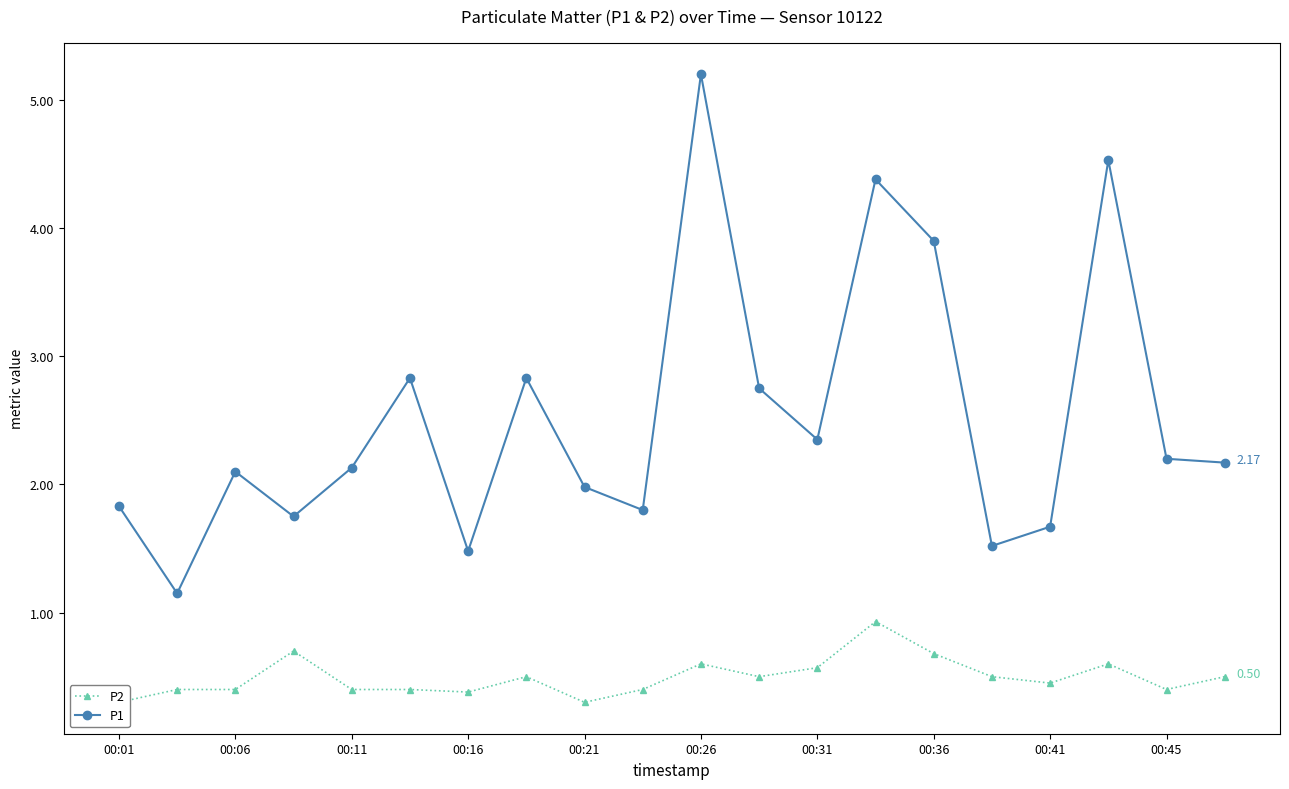

True or false: P1 has more than 2 interior local peaks.

True